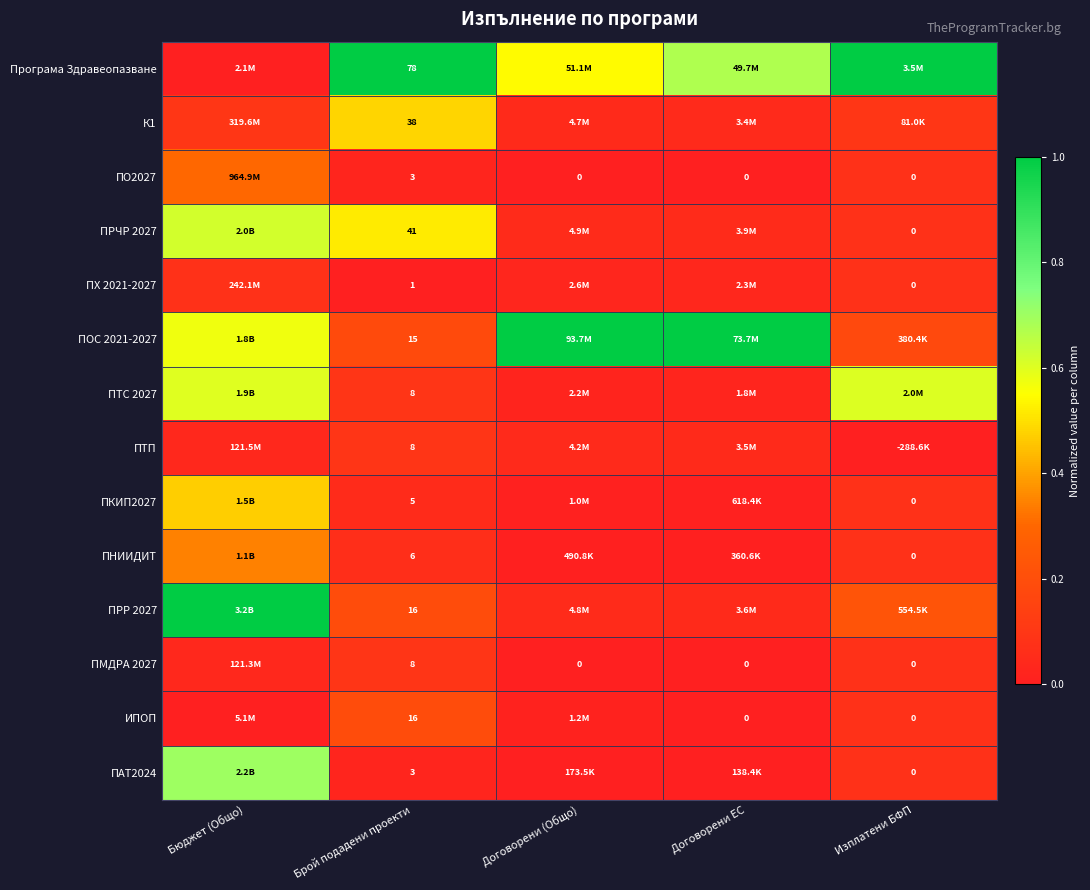

What is the difference between the second highest and minimum values in the ПНИИДИТ series?

0.1